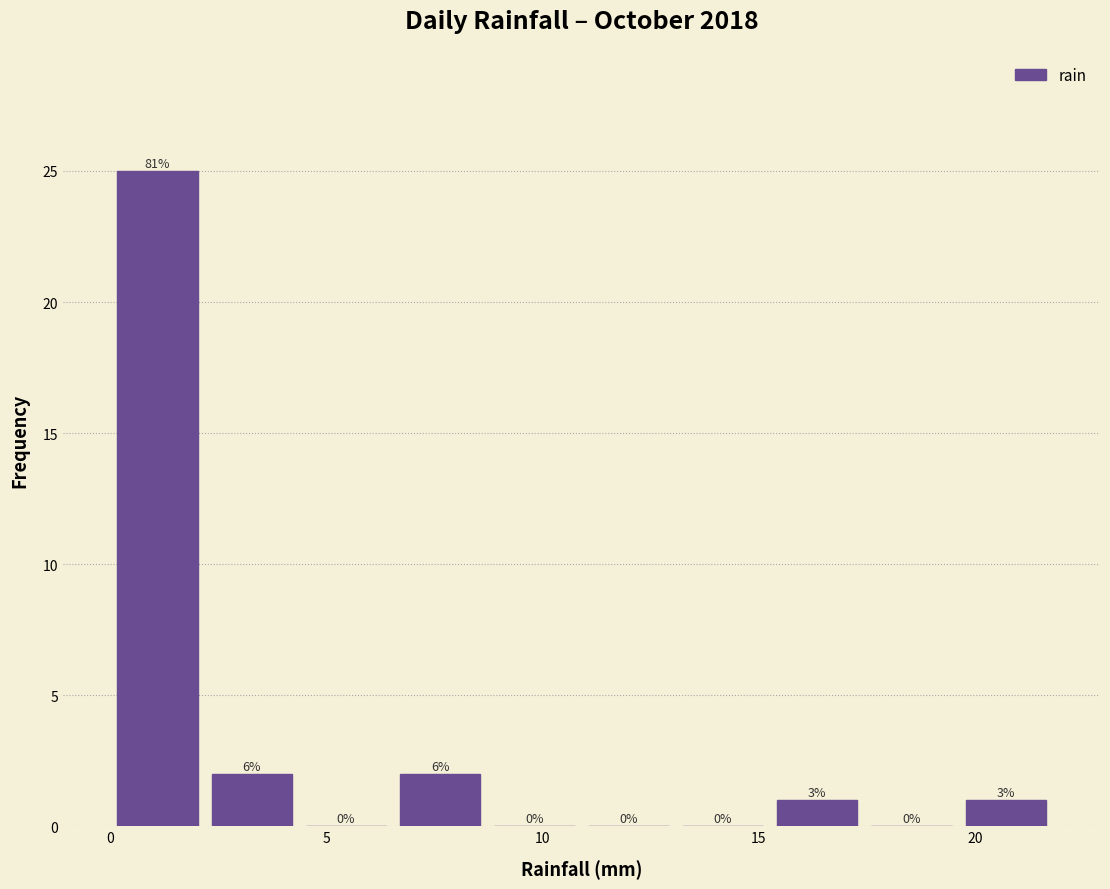

Which range on the x-axis has the tallest bar?

0.0 to 2.0